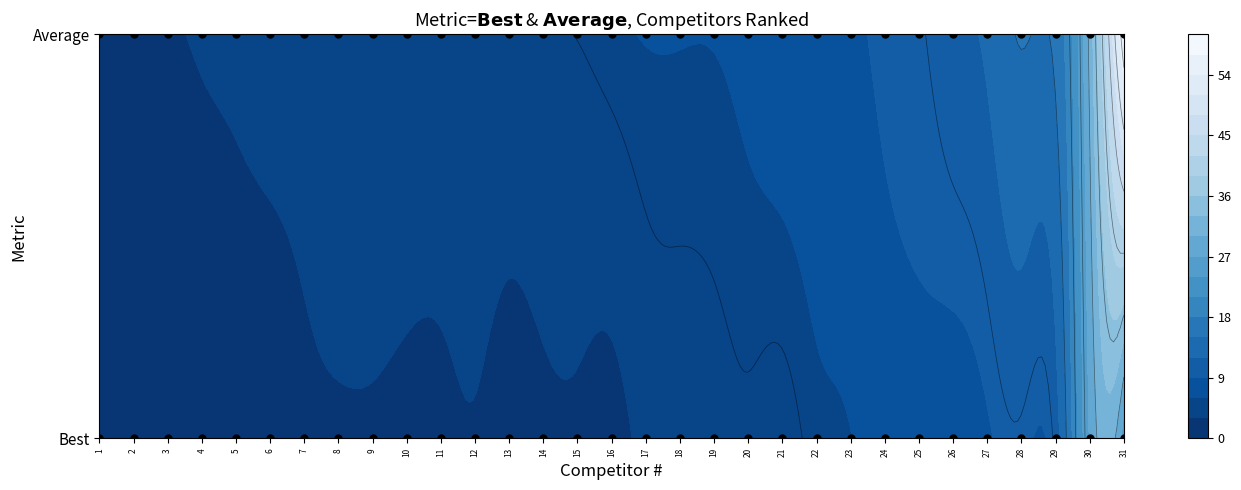

Which series has the largest total across all categories?

Average